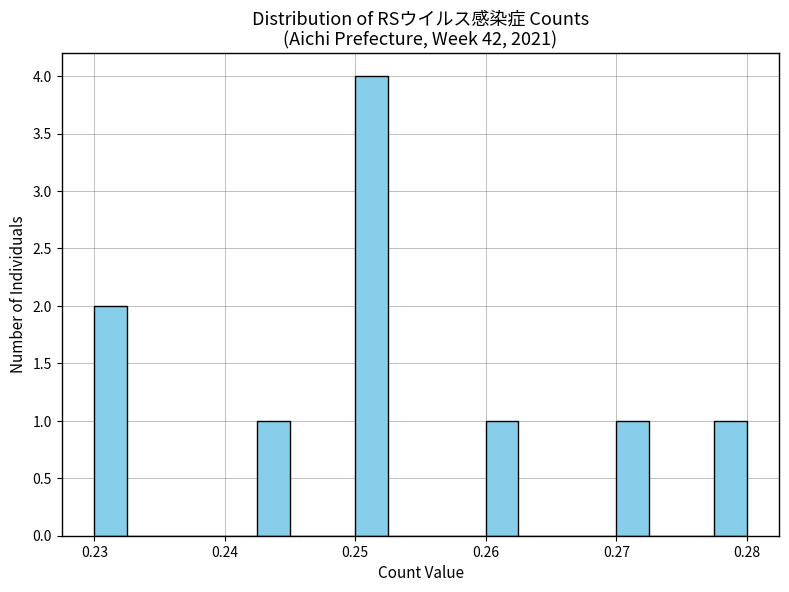

Around what value on the x-axis is the tallest bar? Give the approximate position of its centre, as read against the axis.

0.251